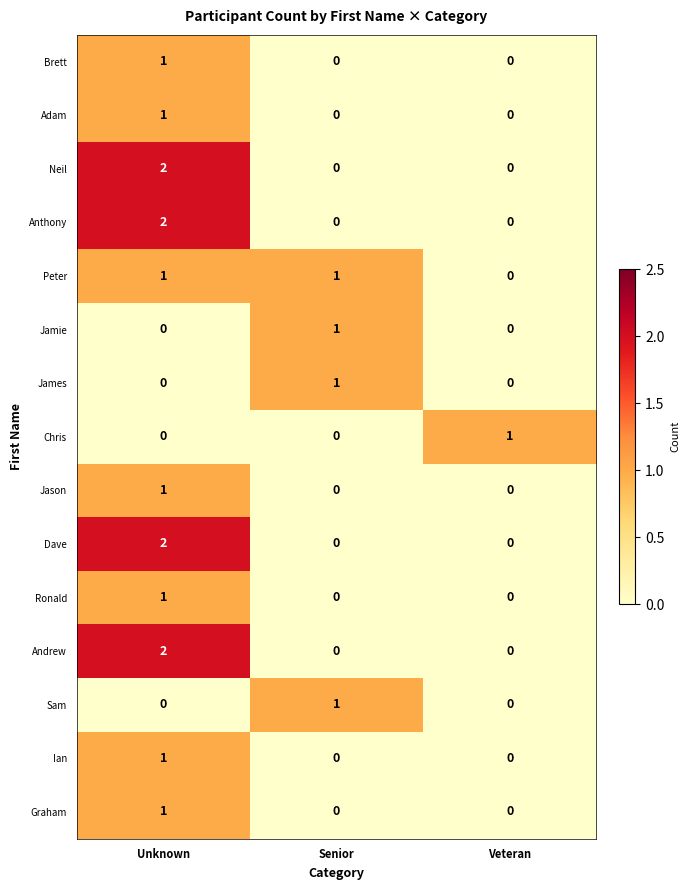

What is the spread (max minus min) of values at Senior?

1